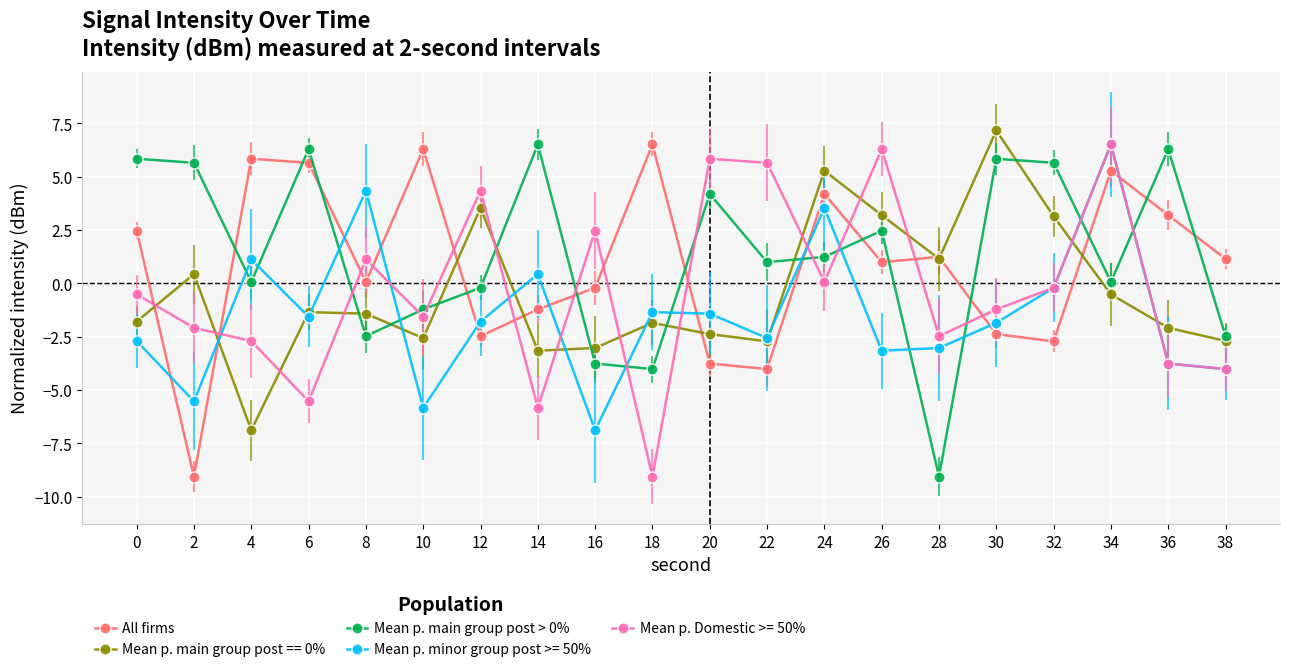

What is the spread (max minus min) of values at 18?

15.6